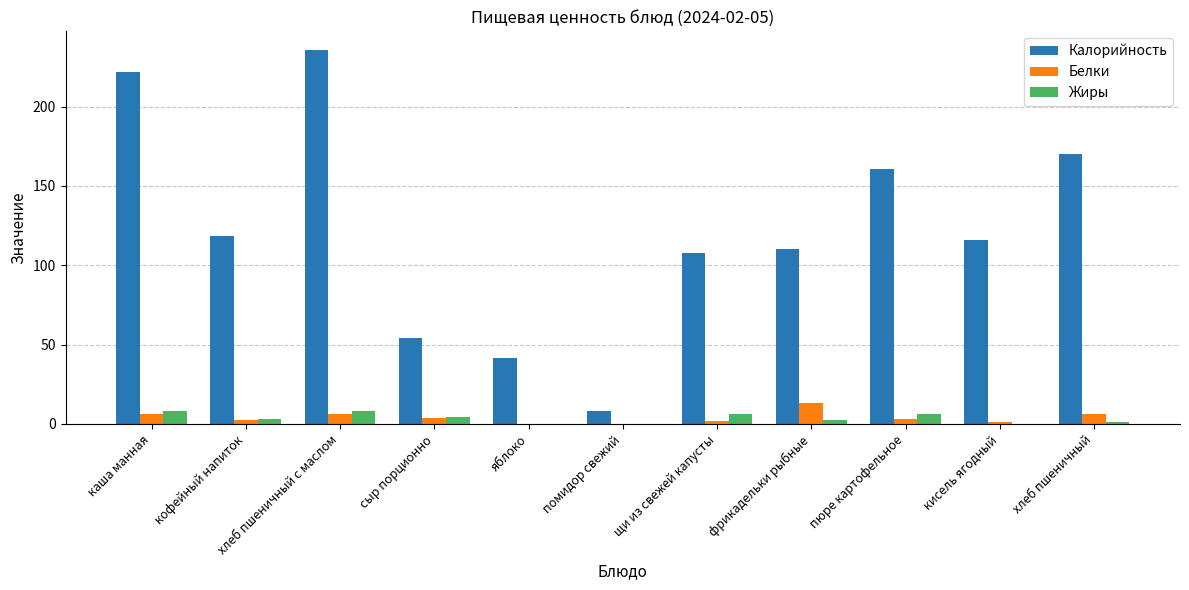

At which label does Калорийность reach its peak?

хлеб пшеничный с маслом